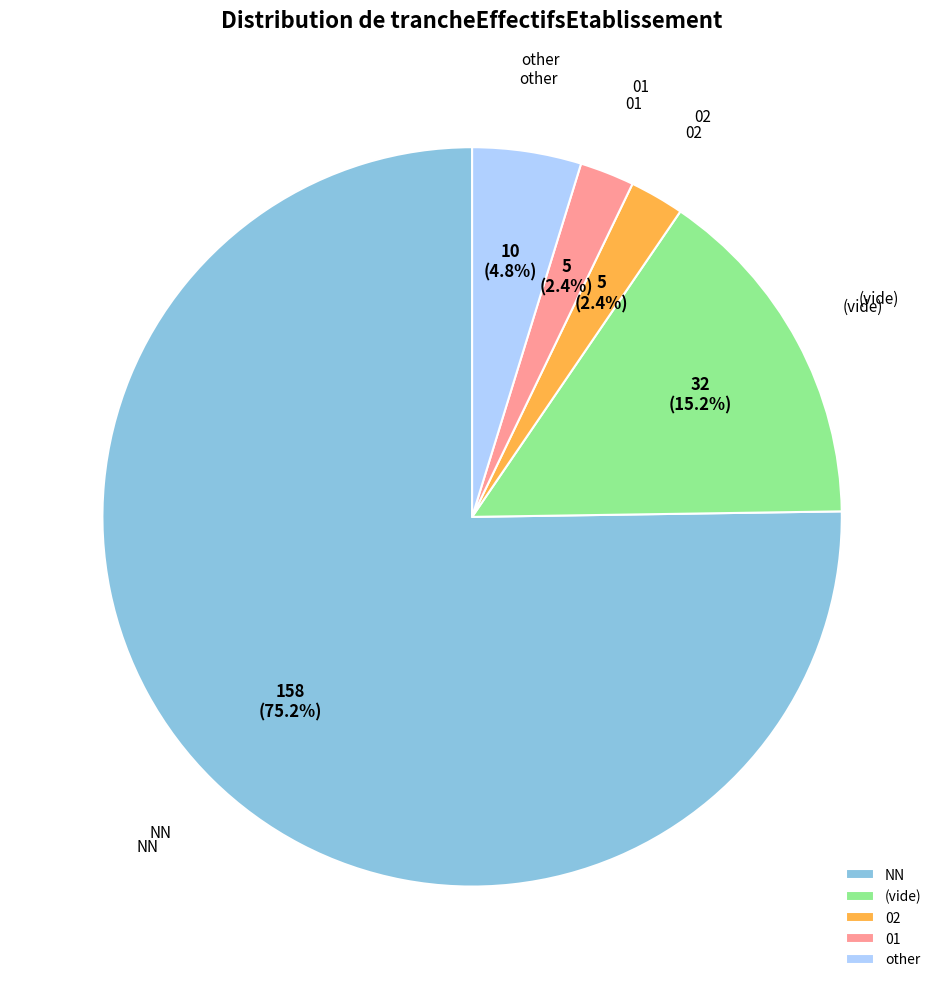

To the nearest percent, what is the difference between the largest and smallest slice percentages?

73%